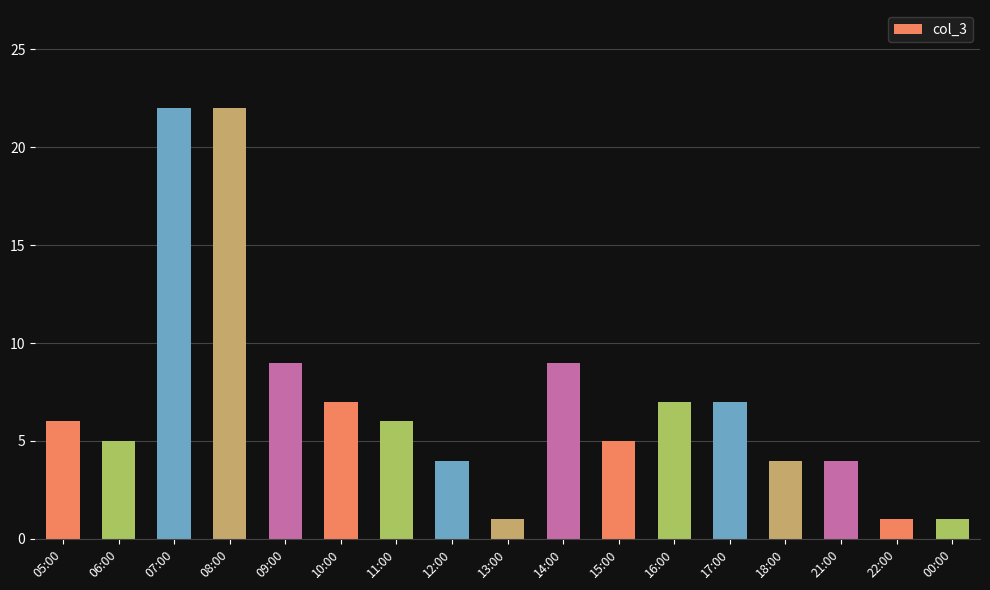

Reading left to right, transcribe all the data shown in this chart.

6	5	22	22	9	7	6	4	1	9	5	7	7	4	4	1	1